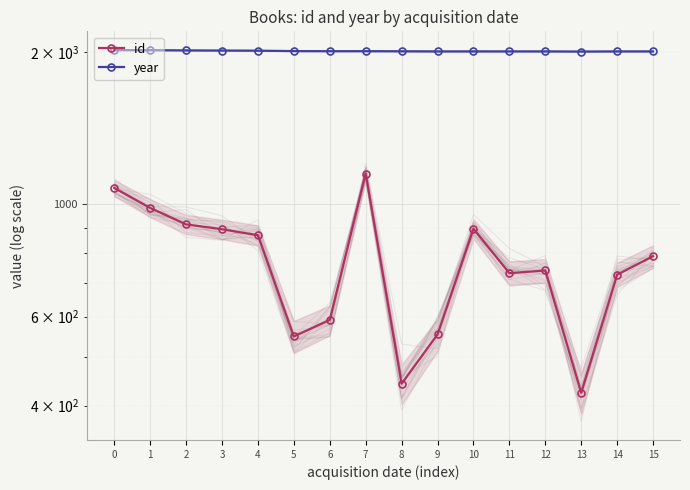

At which category is the sum across all series the highest?

7